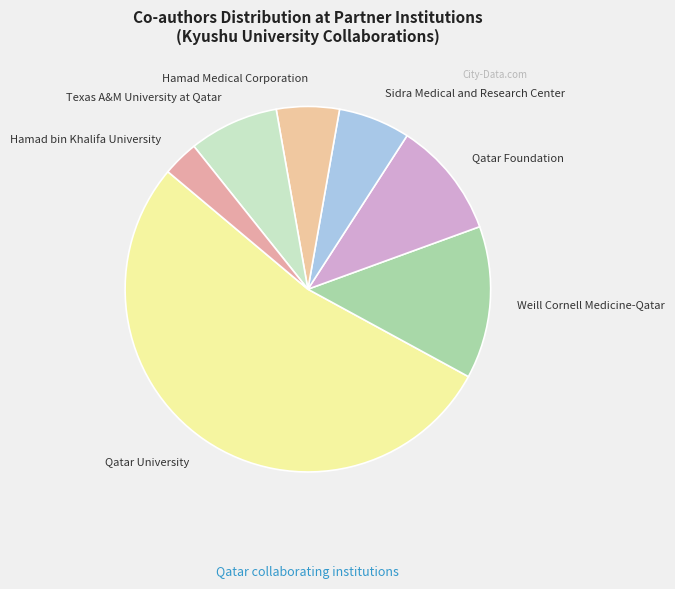

True or false: Texas A&M University at Qatar accounts for 20% of the total.

False